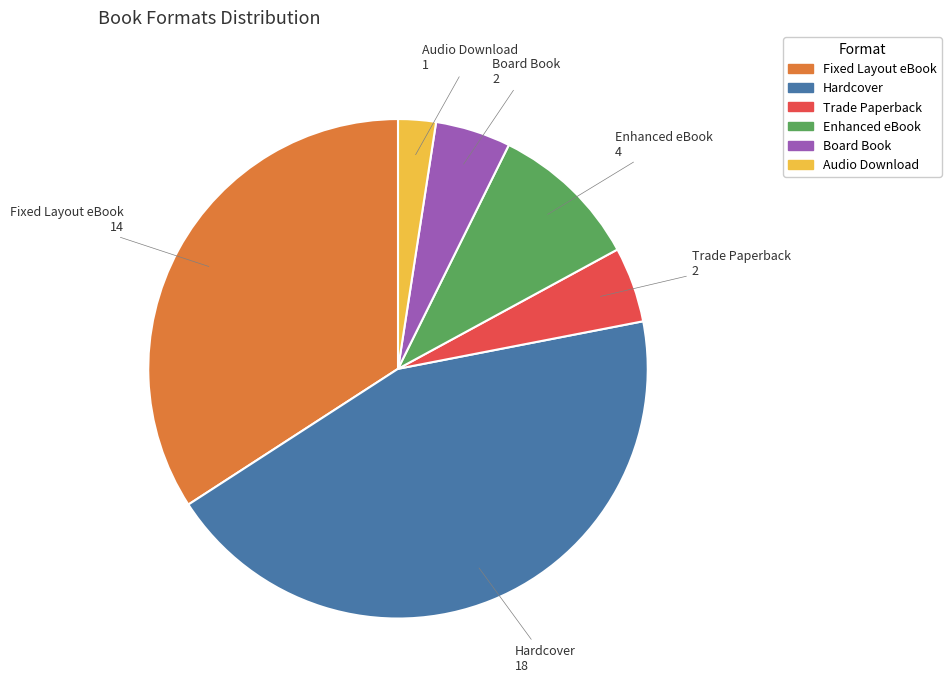

Between Enhanced eBook and Board Book, which is larger?

Enhanced eBook